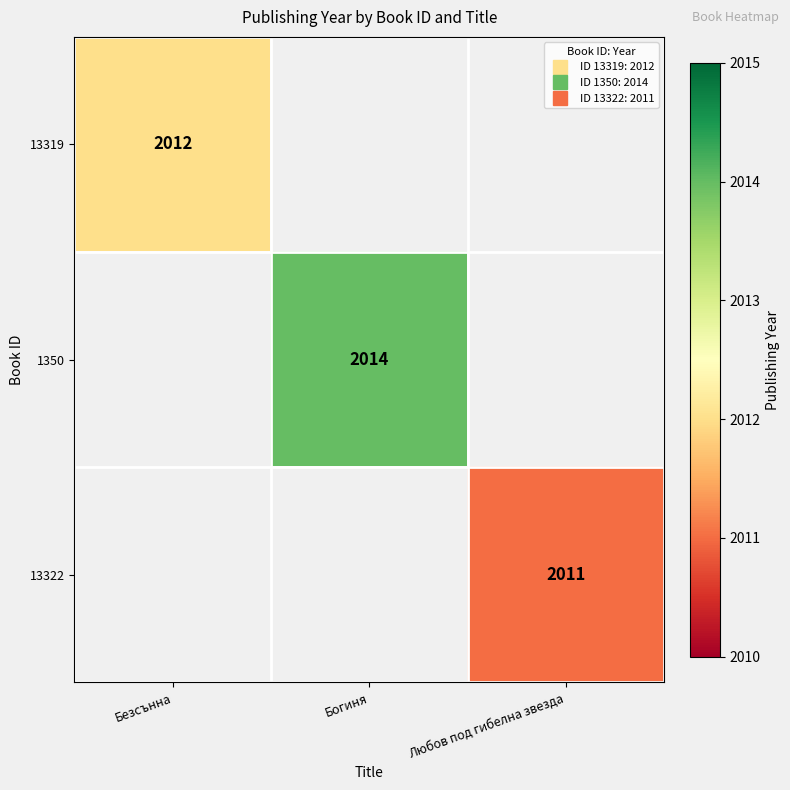

At how many categories does at least one series exceed 2011?

2